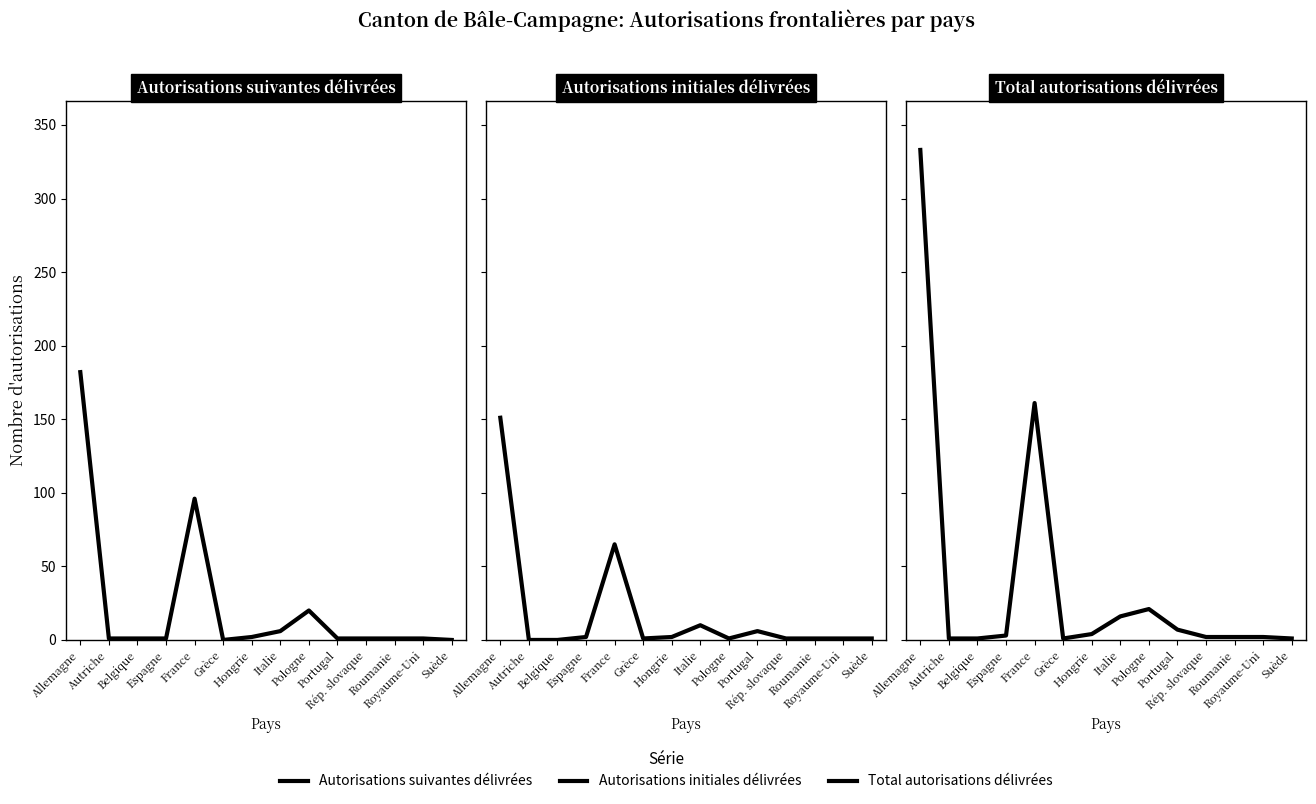

What are all the series names shown in the legend?

Autorisations suivantes délivrées, Autorisations initiales délivrées, Total autorisations délivrées